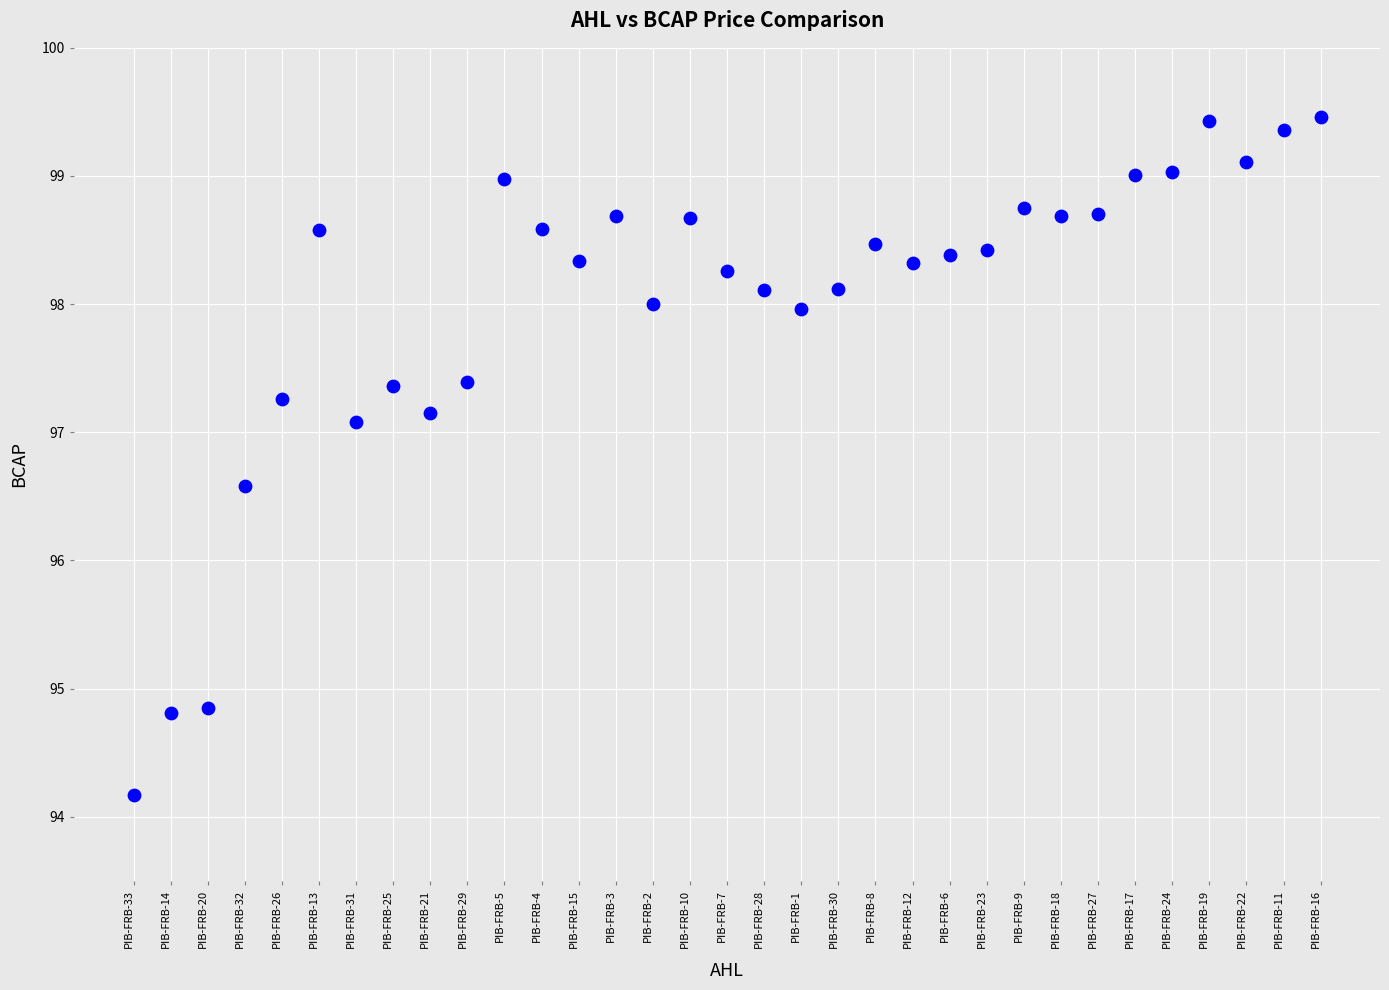

What Y value in the scatter plot is closest to 96?

96.6